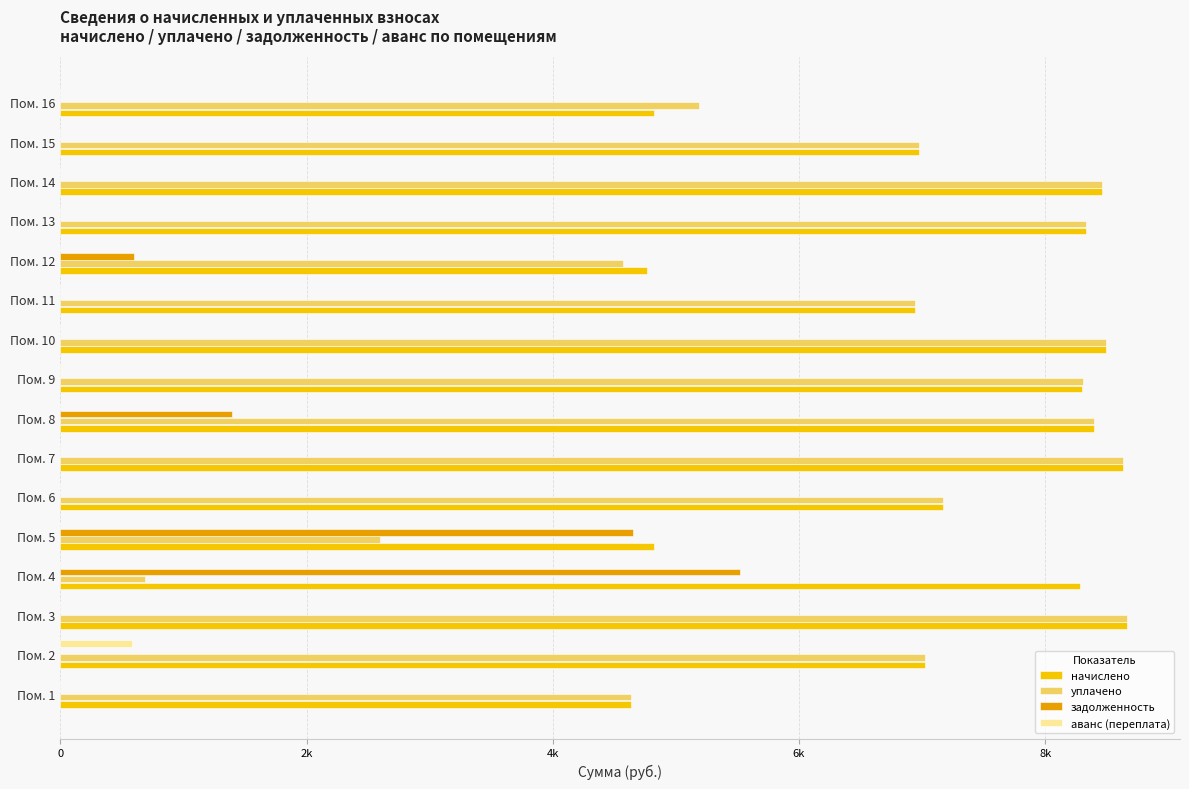

What are all the series names shown in the legend?

начислено, уплачено, задолженность, аванс (переплата)